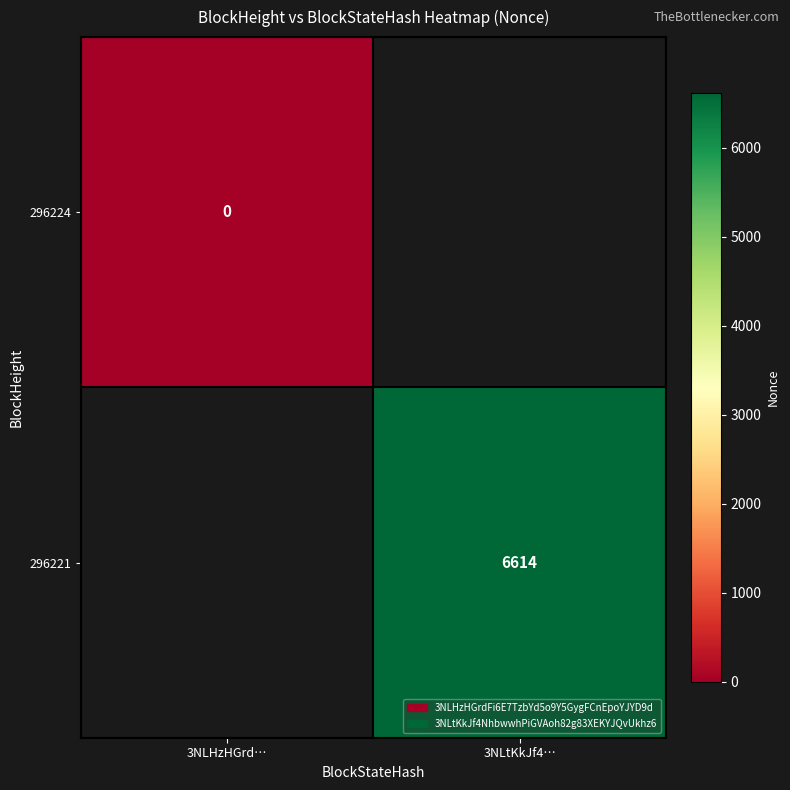

Is the value of 296224 at 3NLHzHGrd… greater than the value of 296221 at 3NLtKkJf4…?

No